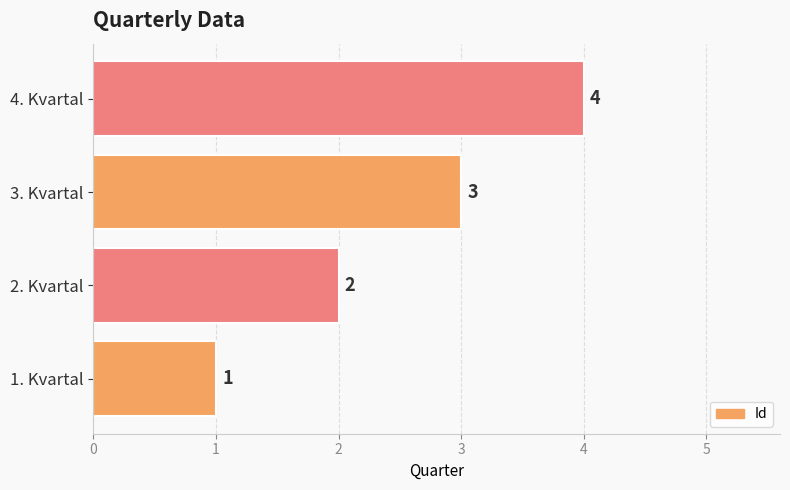

Between 3. Kvartal and 2. Kvartal, which is larger?

3. Kvartal